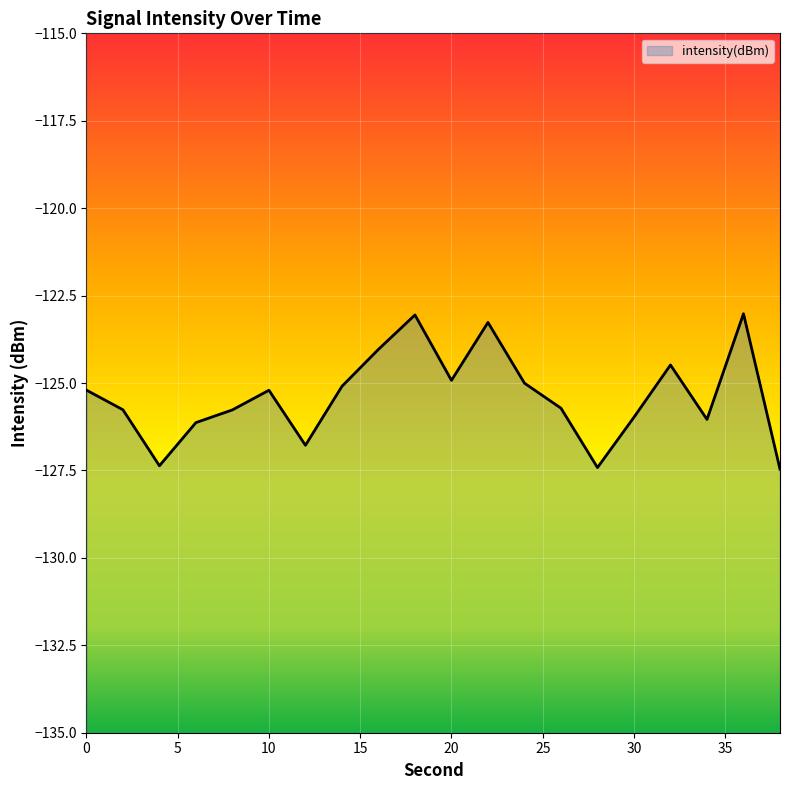

Where does the data first go above -125?

16